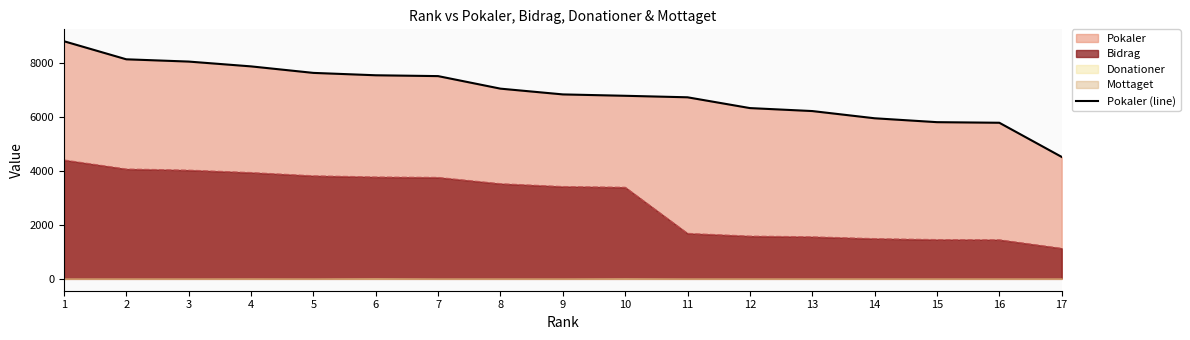

Where is the data nearest to the value 6651?

11